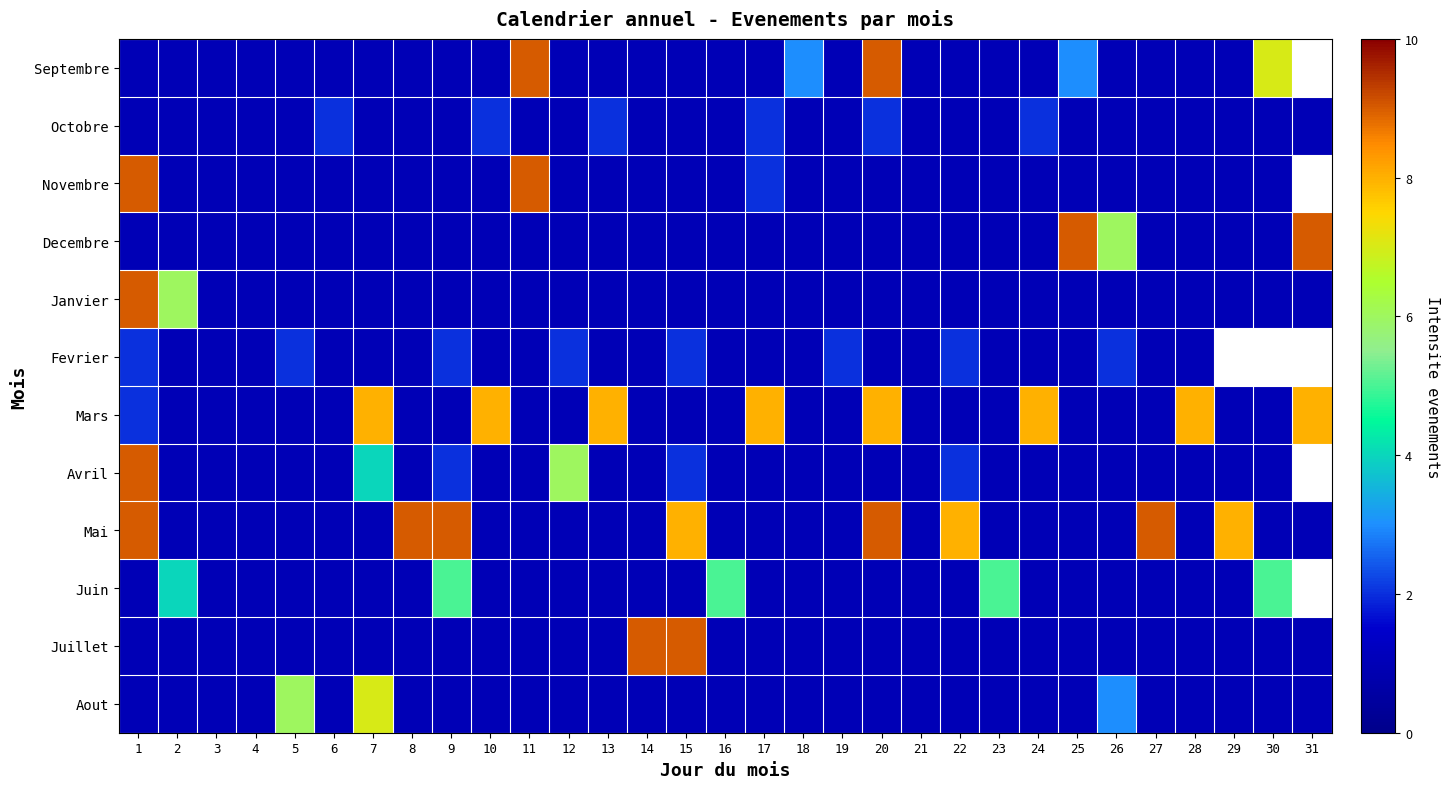

What is the total value across all series at 22?

21.0